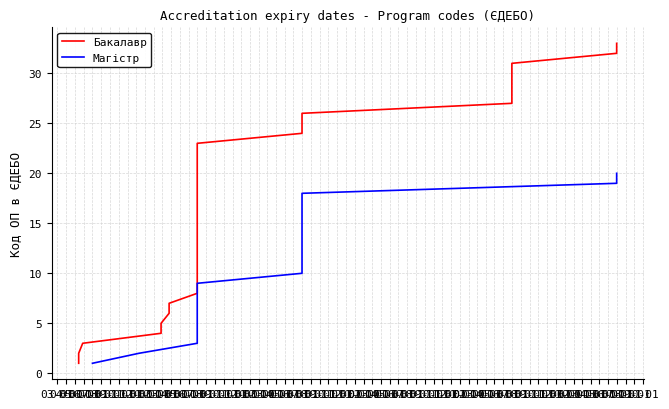

The chart shows a value of 2 at 04-01. True or false?

True